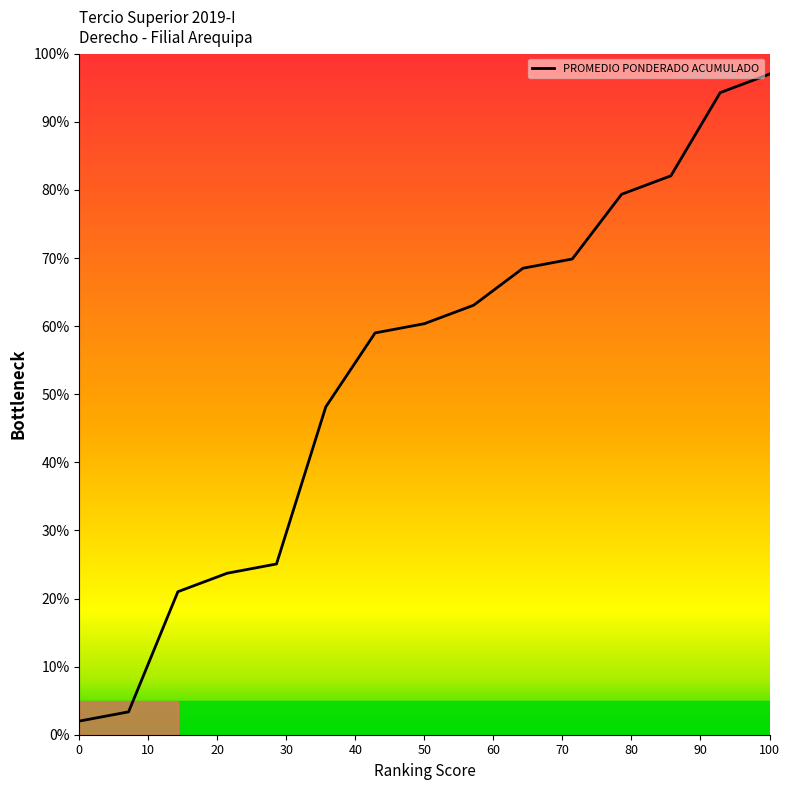

What is the minimum value shown in the chart?

2.0